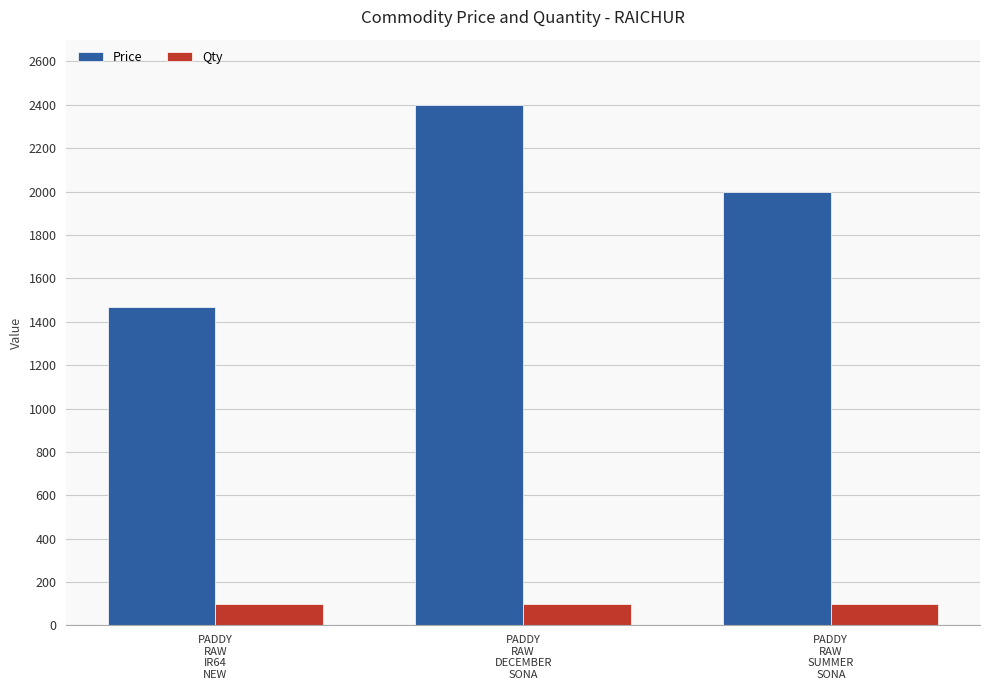

What is the sum of all Price values?

5866